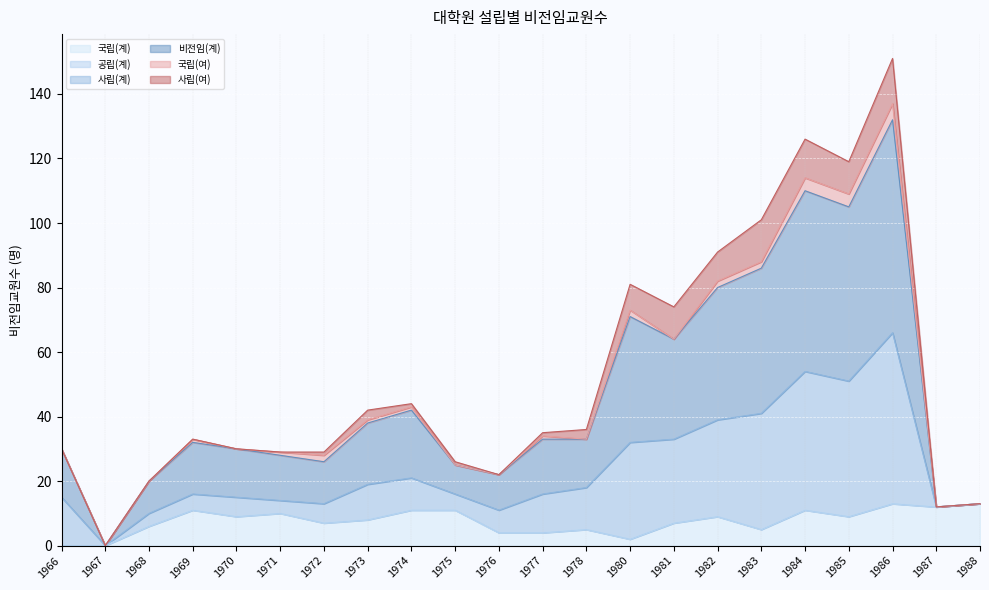

How many lines are shown in the chart?

6